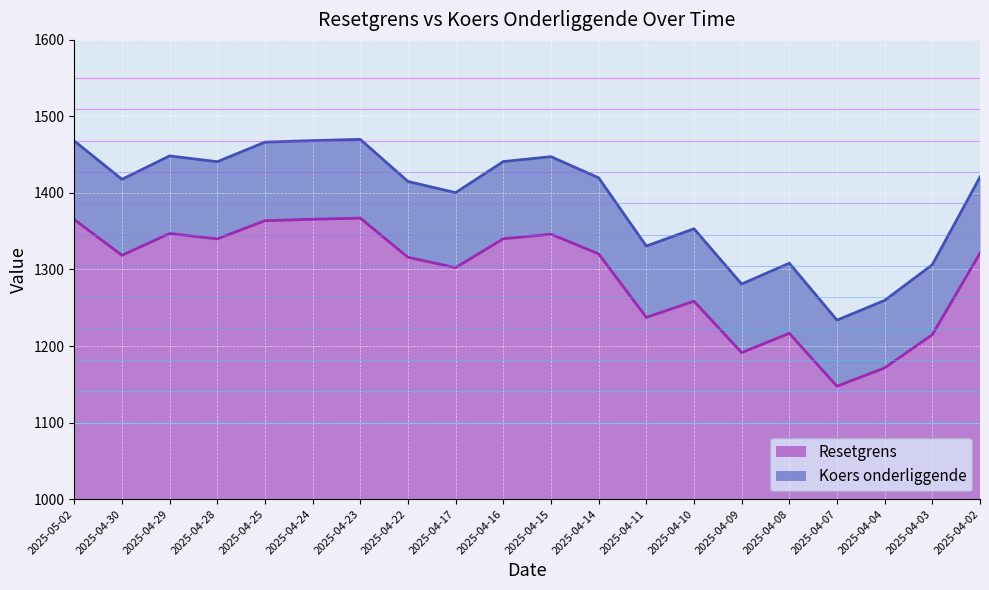

Is it true that Resetgrens equals 1951.6 at 2025-04-22?

False